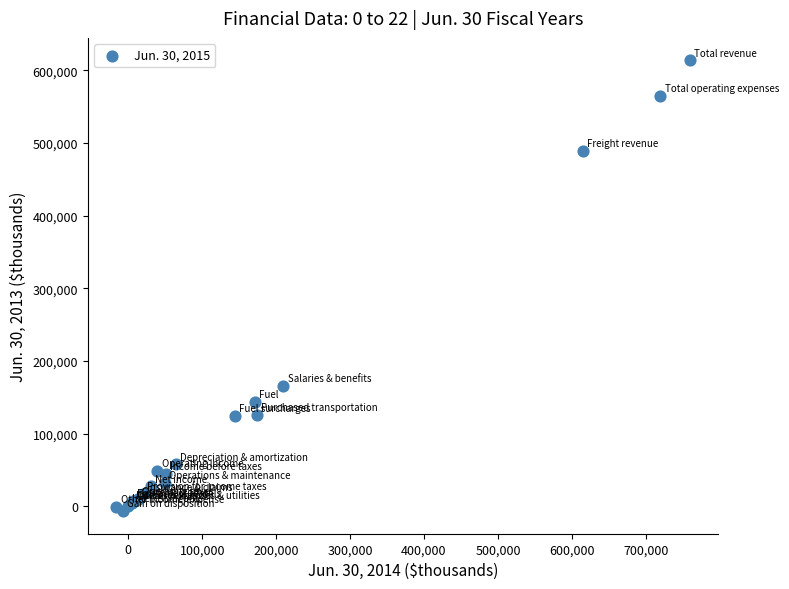

What Y value in the scatter plot is closest to 303417?

165485